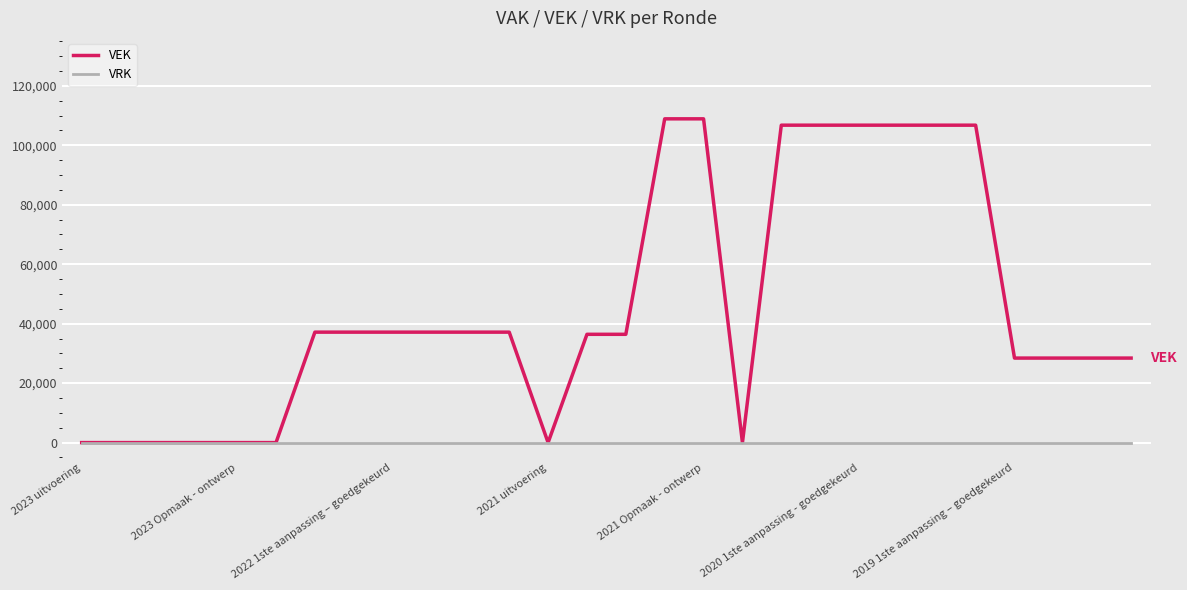

Which series has the widest spread of values?

VEK